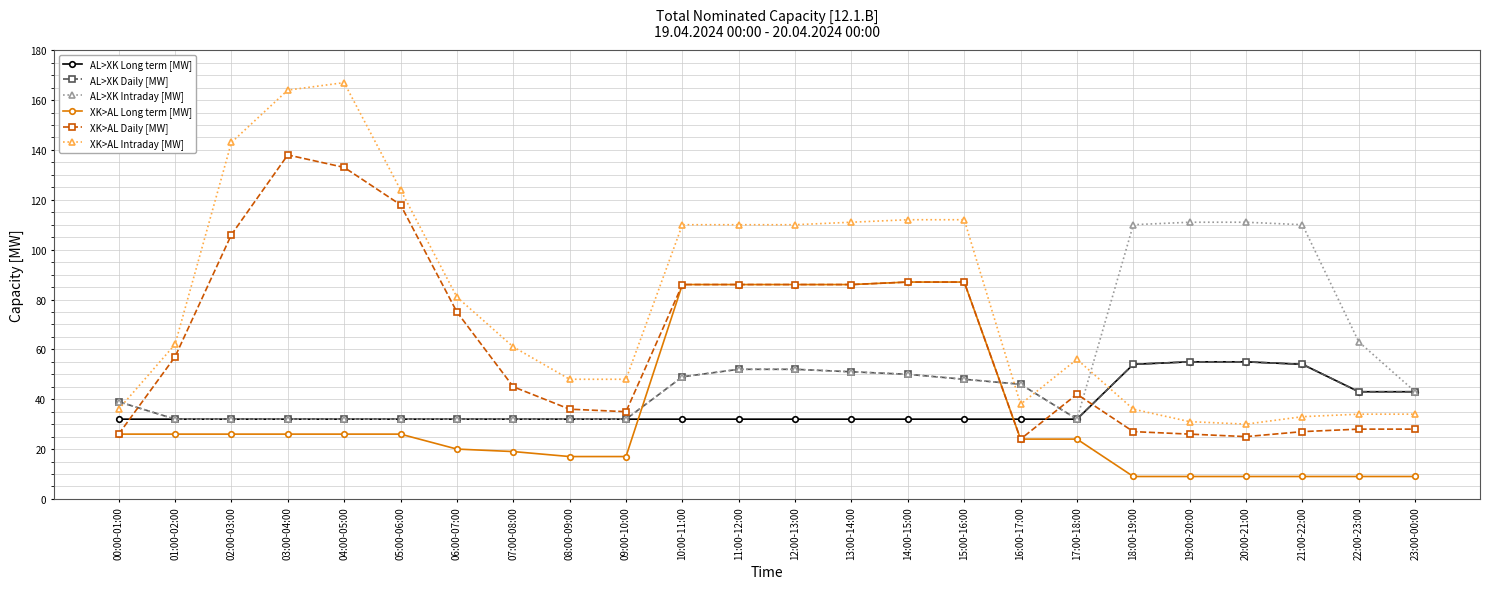

Which series changed the most between 00:00-01:00 and 13:00-14:00?

XK>AL Intraday [MW]